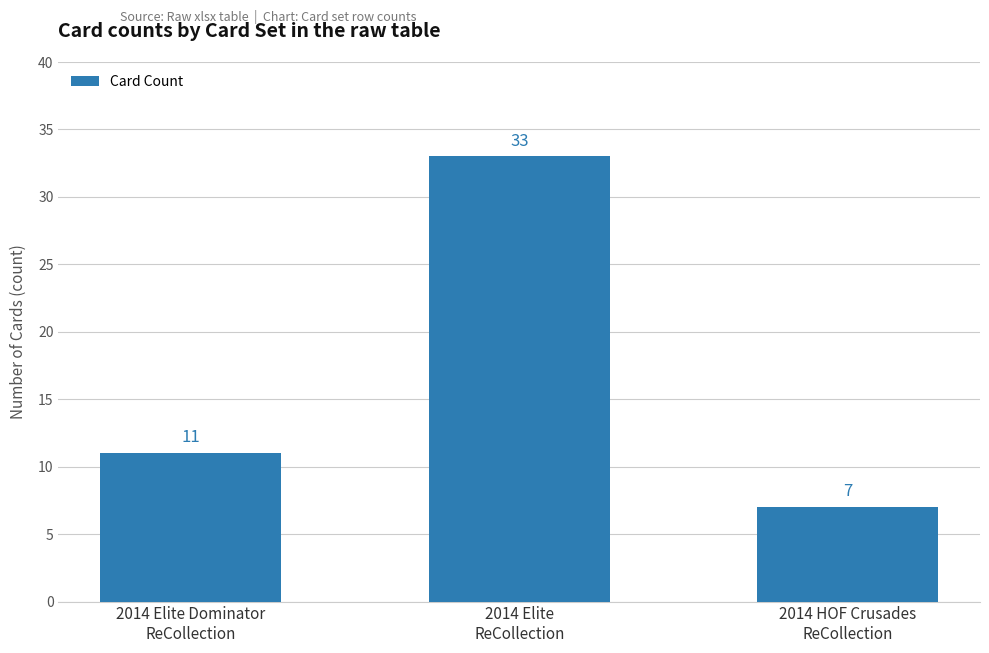

What is the label of the 2nd bar from the left?

2014 Elite
ReCollection